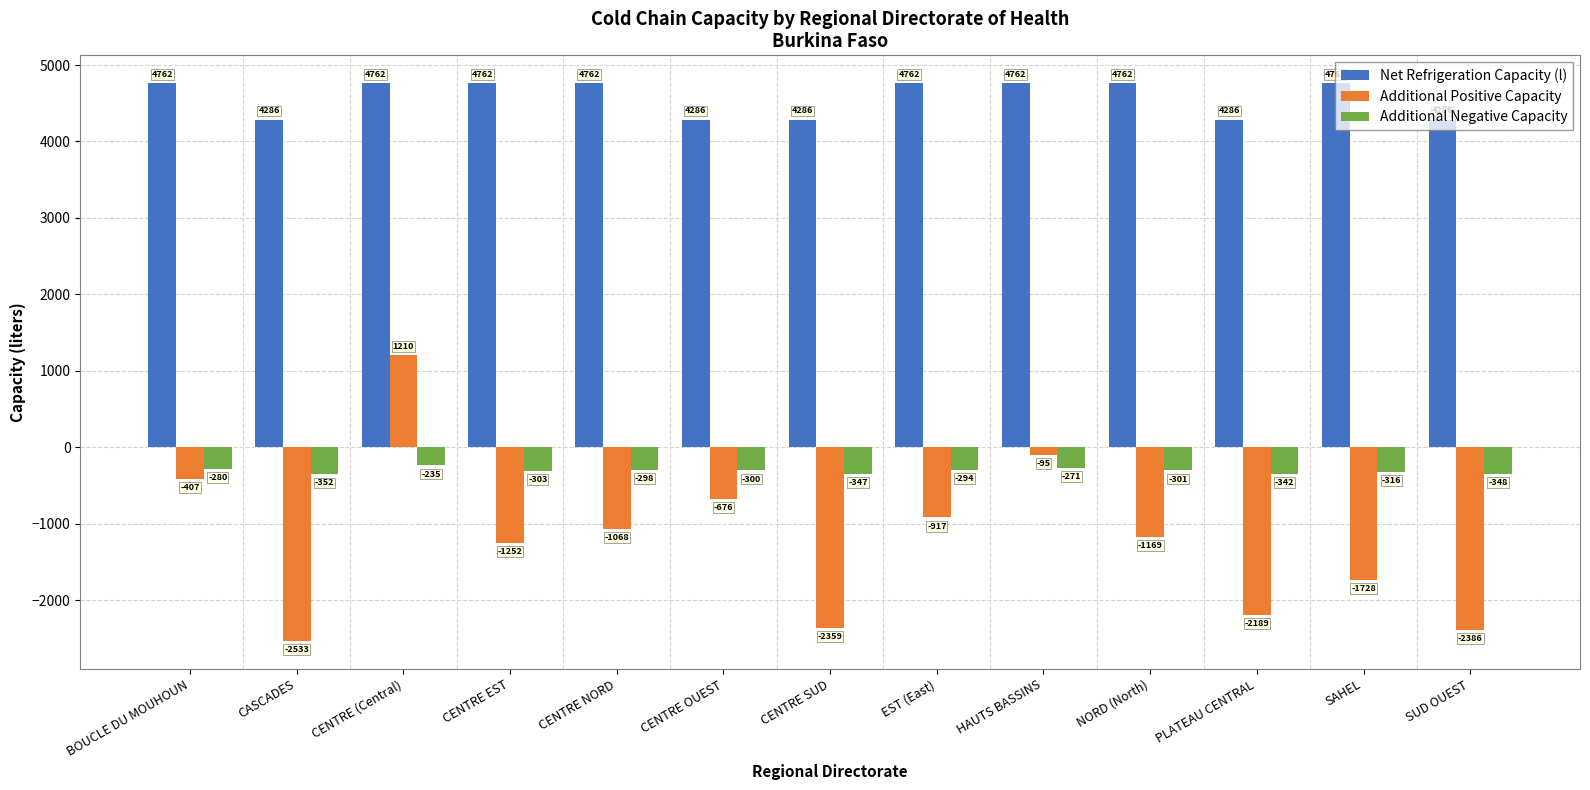

List the series in order of their overall mean, lowest first.

Additional Positive Capacity, Additional Negative Capacity, Net Refrigeration Capacity (l)